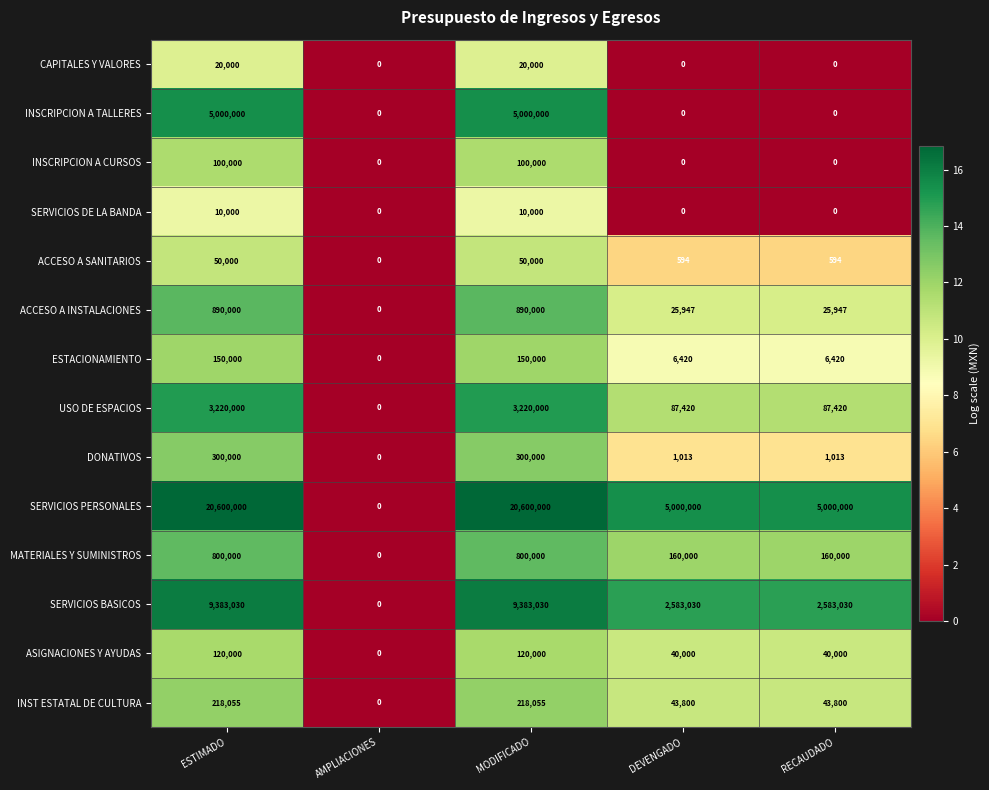

Which series has the largest total across all categories?

SERVICIOS PERSONALES